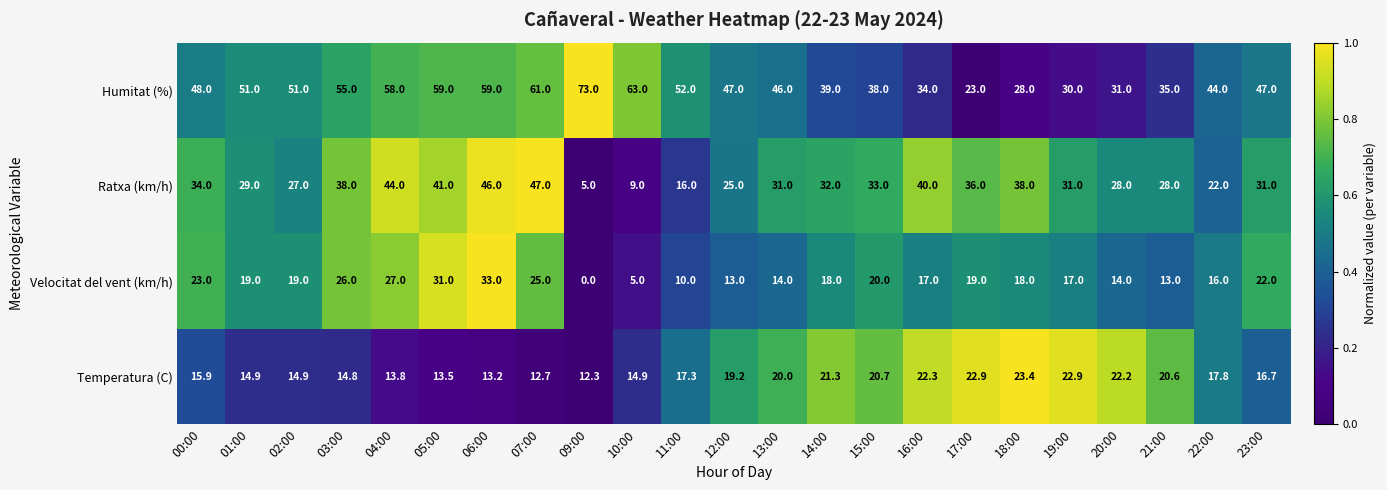

List the series in order of their peak value, highest first.

Humitat (%), Ratxa (km/h), Velocitat del vent (km/h), Temperatura (C)